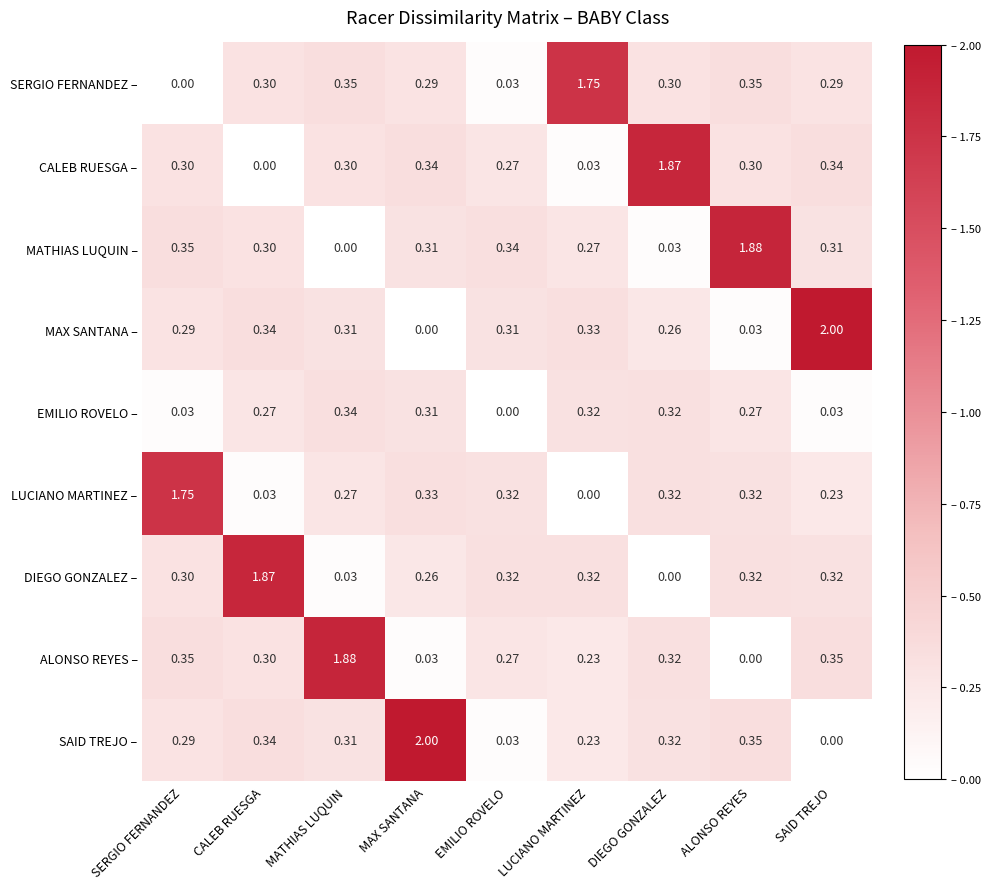

At which label does MAX SANTANA – reach its peak?

SAID TREJO